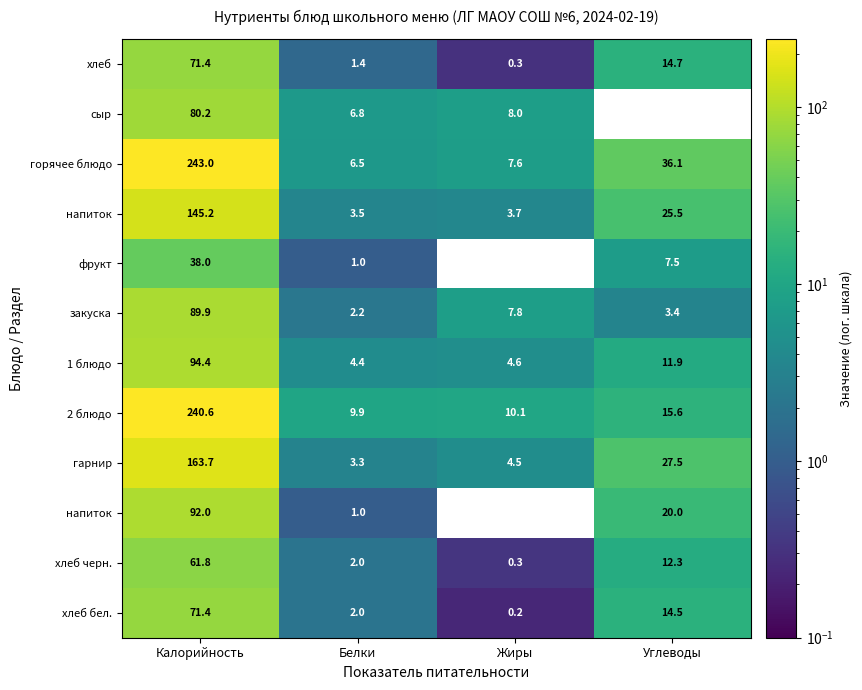

Between Калорийность and Жиры, which is larger?

Калорийность